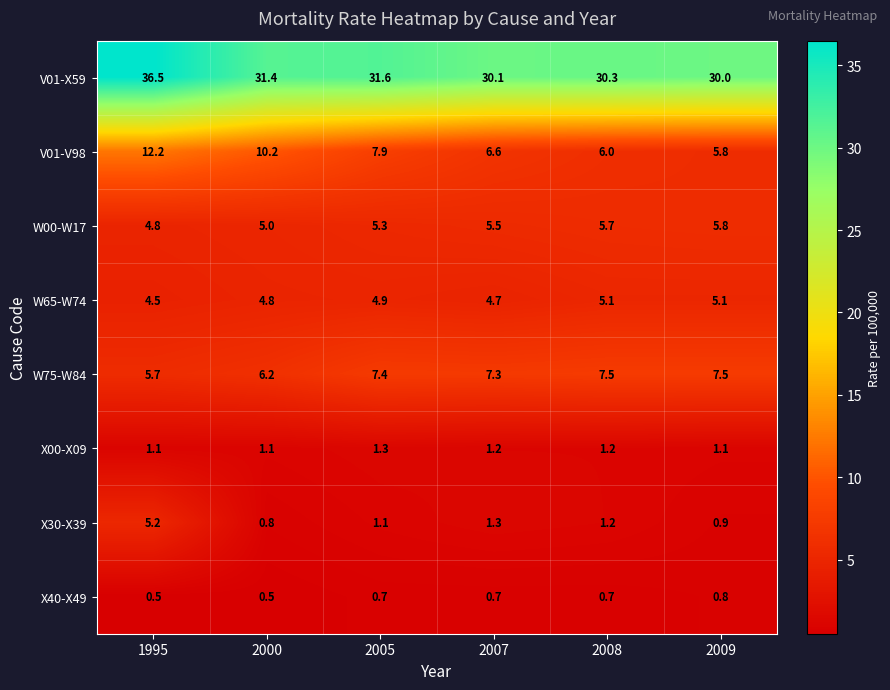

At how many categories does at least one series exceed 33?

1